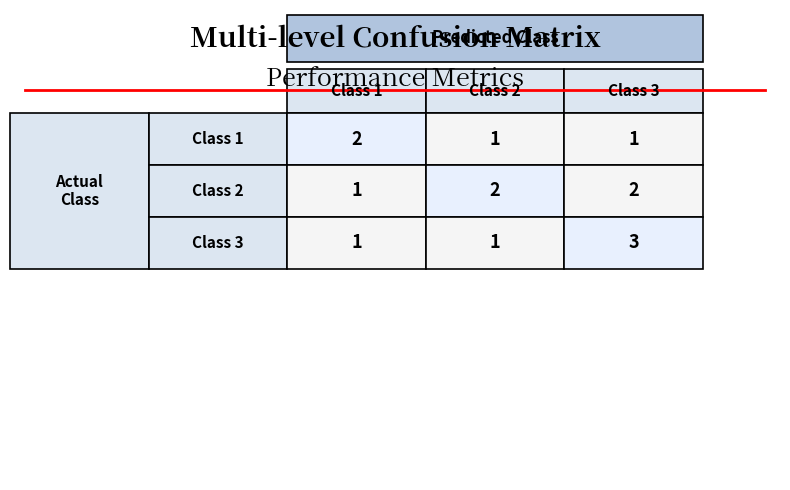

Rank the series by their maximum value, from highest to lowest.

Class 3, Class 1, Class 2